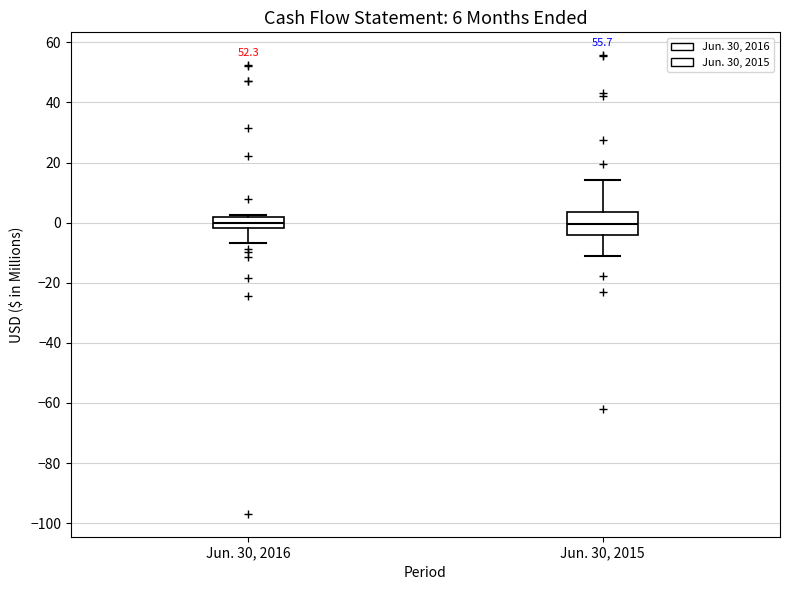

Which box is the tallest, from its lower edge to its upper edge?

Jun. 30, 2015